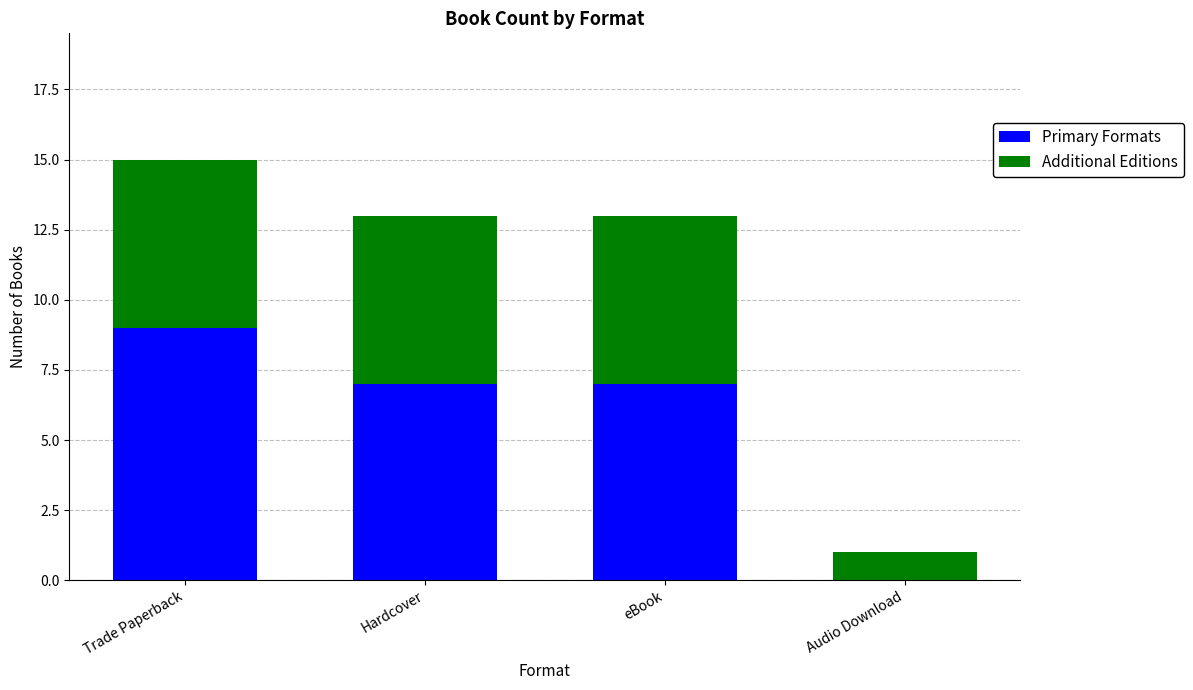

What is the sum of all Primary Formats values?

23